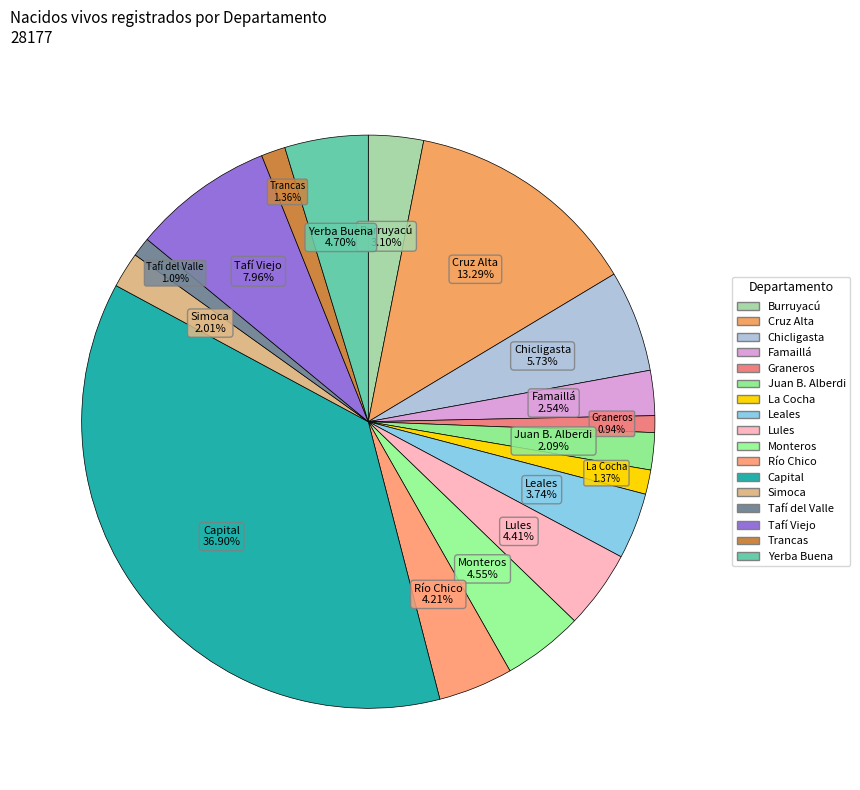

What is the ratio of the value at Tafí Viejo to the value at Tafí del Valle?

7.3